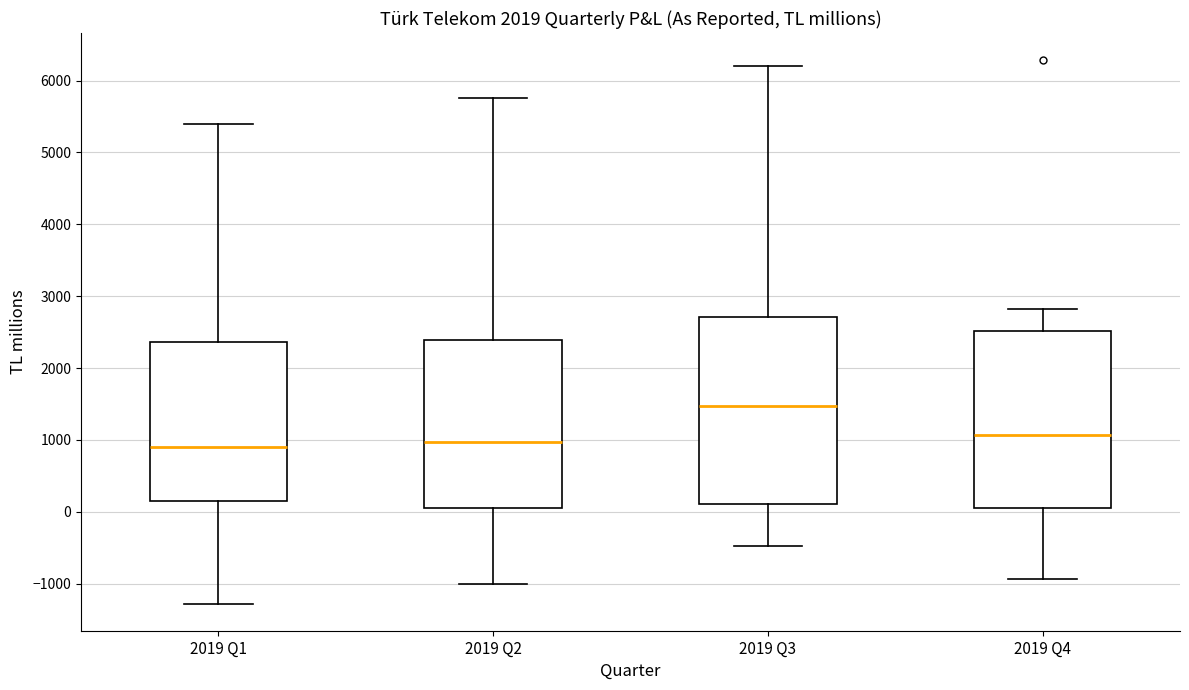

Which box's median line is the highest?

2019 Q3